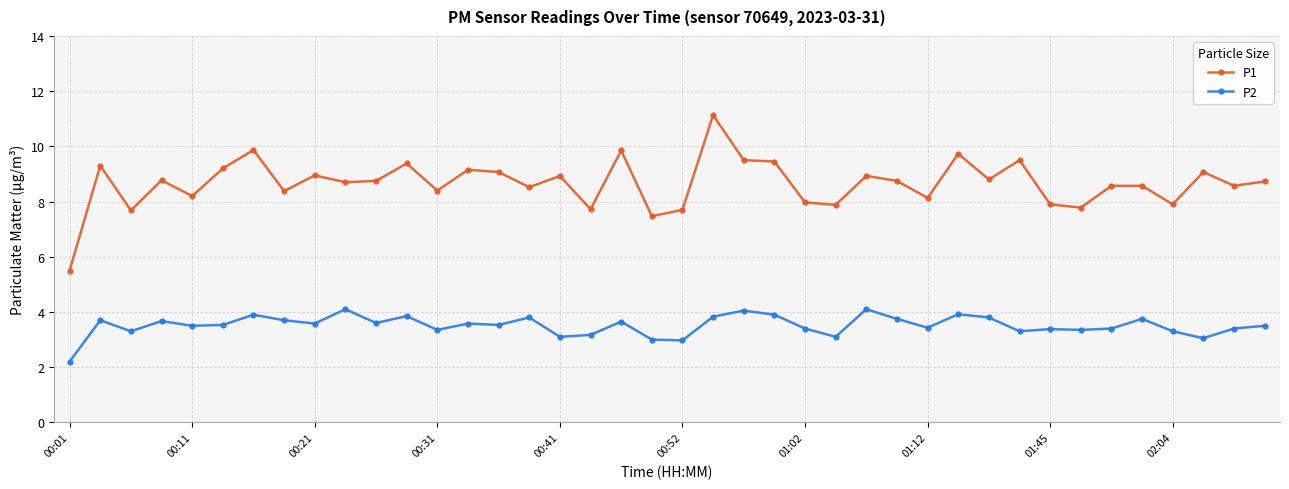

Which series has the largest range (max minus min)?

P1